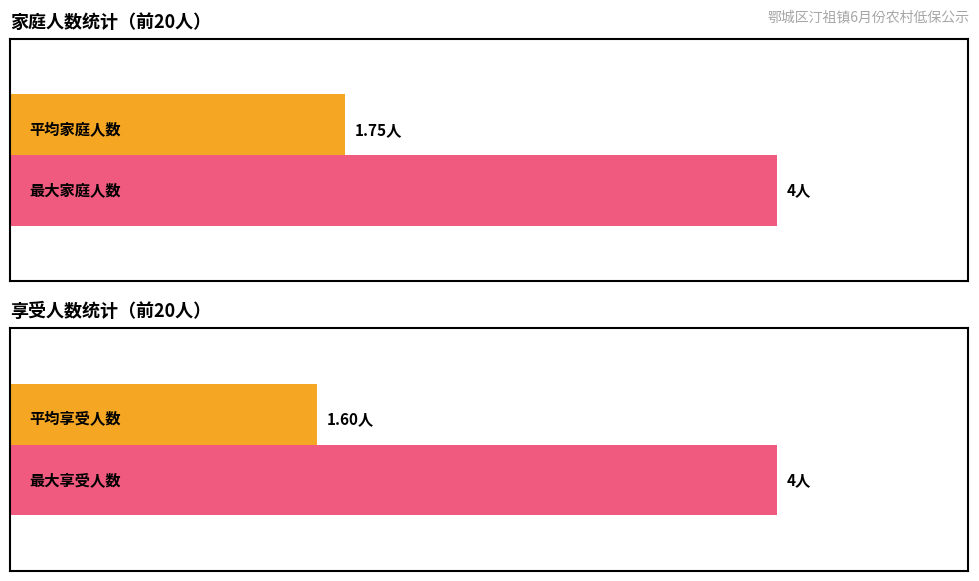

Which series has the largest total across all categories?

家庭人数